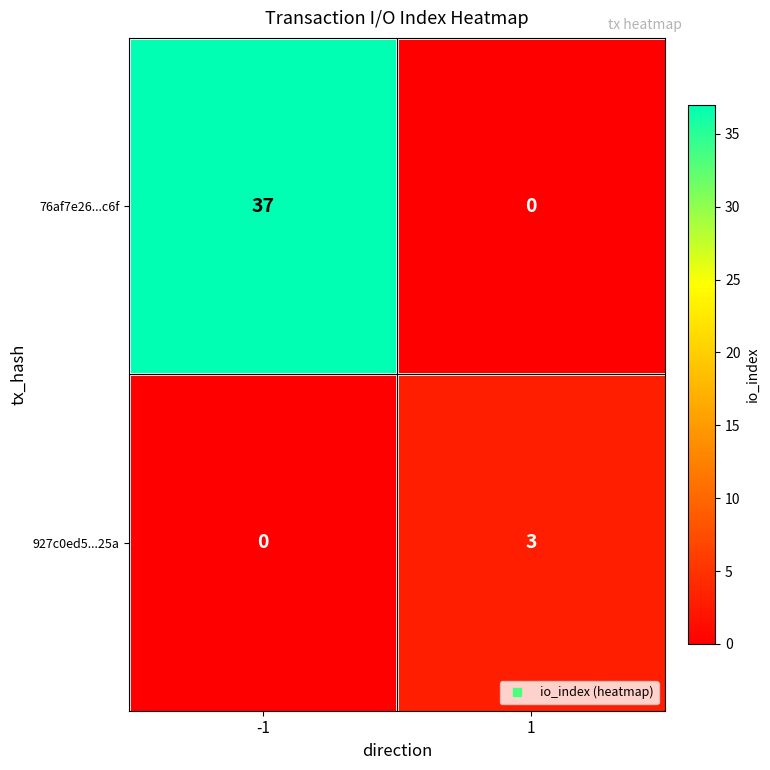

List the series in order of their overall mean, lowest first.

927c0ed5...25a, 76af7e26...c6f